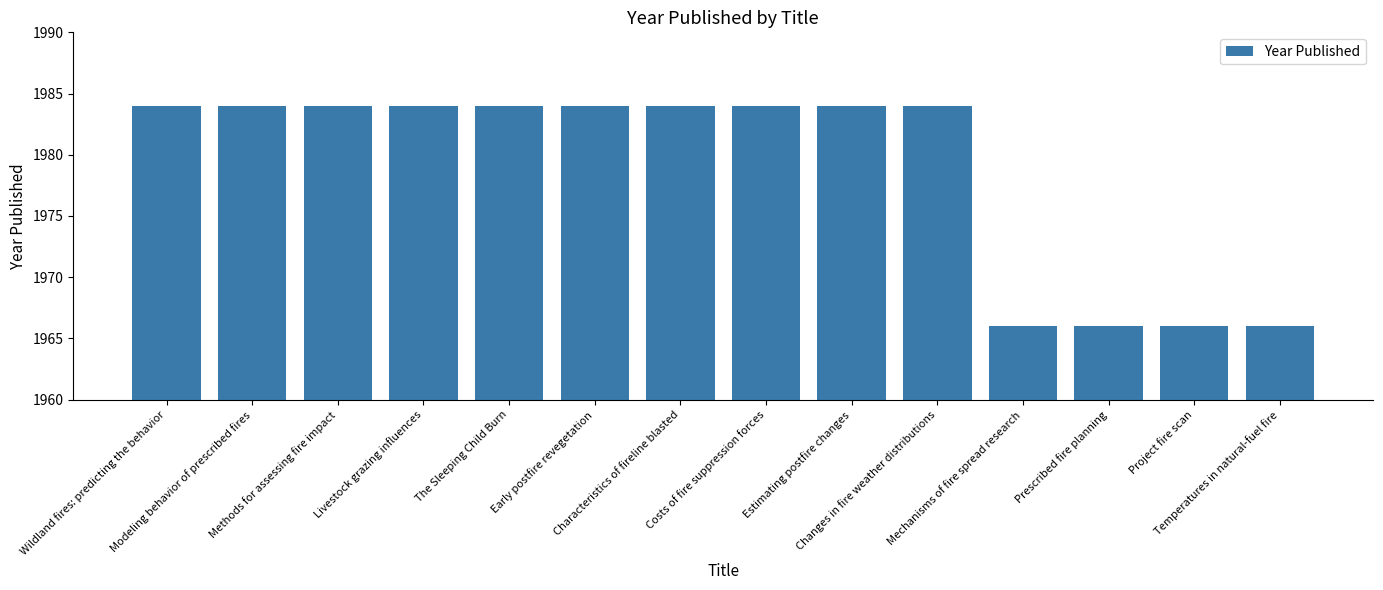

What is the label of the 8th bar from the left?

Costs of fire suppression forces